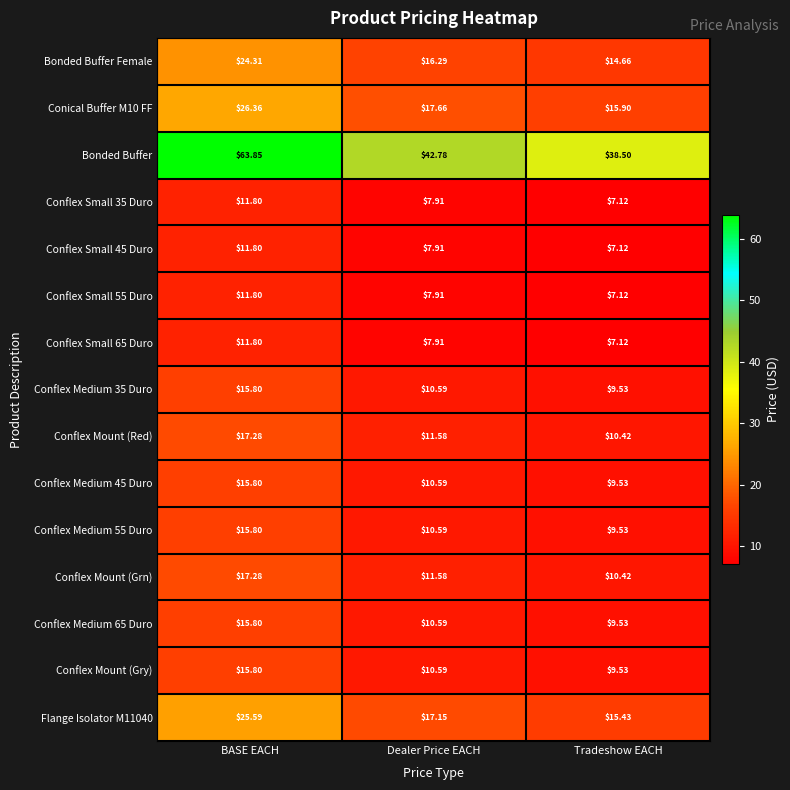

Is the value of Flange Isolator M11040 at Tradeshow EACH greater than the value of Conflex Small 45 Duro at Dealer Price EACH?

Yes